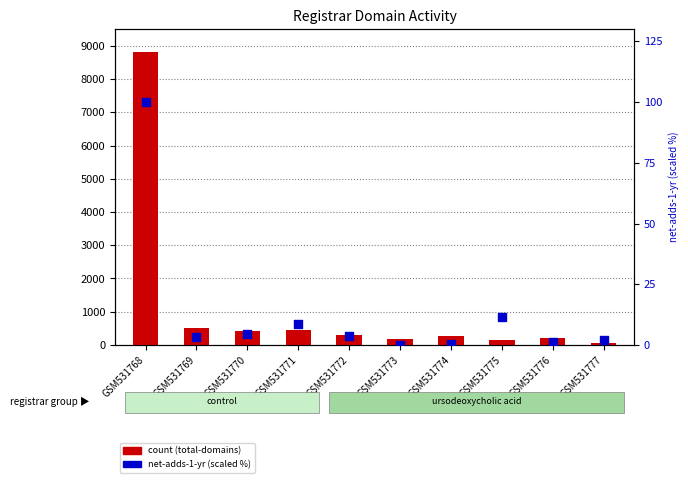

At how many categories does at least one series exceed 4148?

1